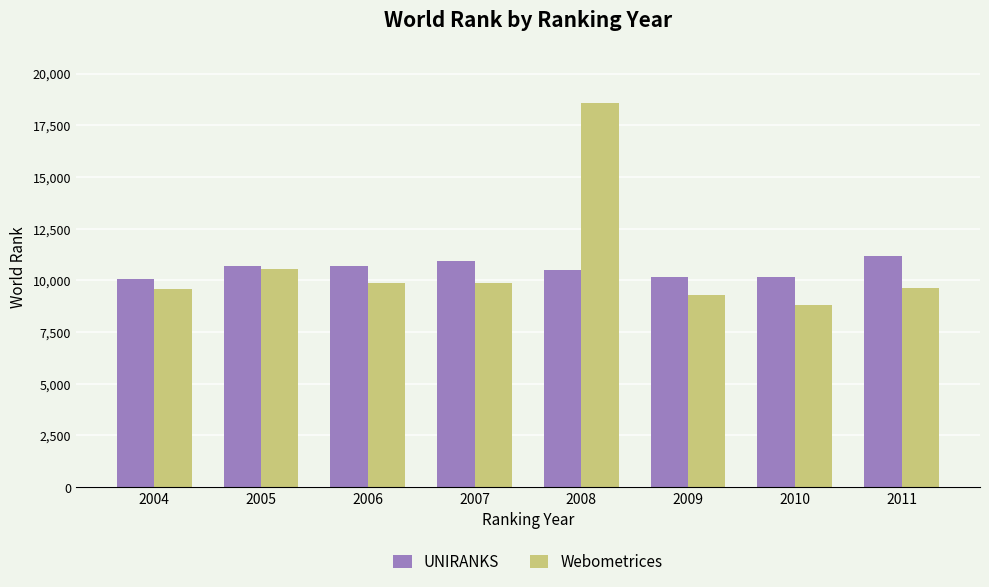

What is the difference between the maximum and minimum values in the Webometrices series?

9750